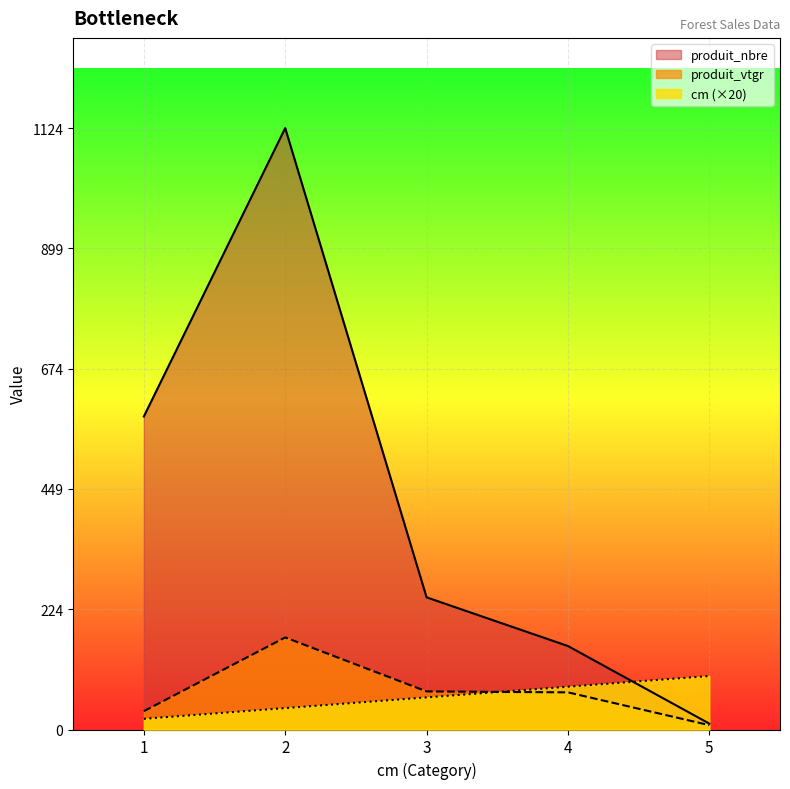

True or false: produit_nbre and cm cross at least once.

True